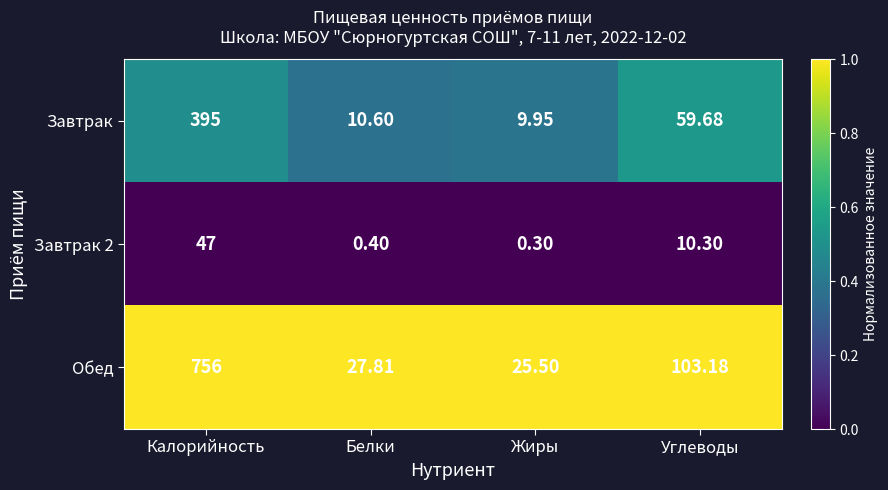

Which series has the largest total across all categories?

Обед